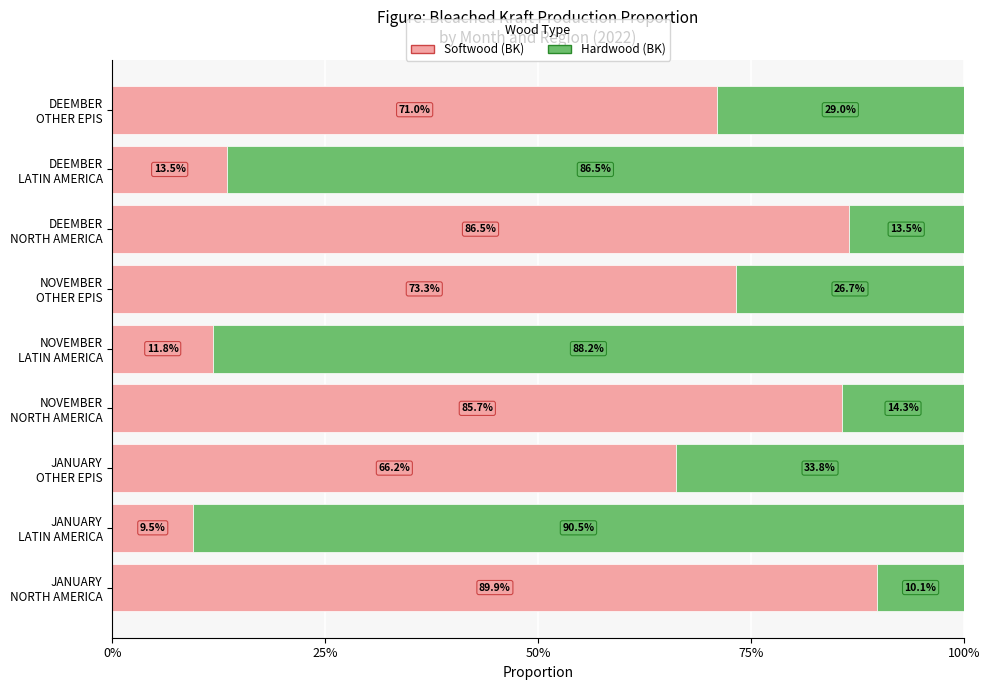

What is the difference between the maximum and minimum values in the Softwood (BK) series?

80.4